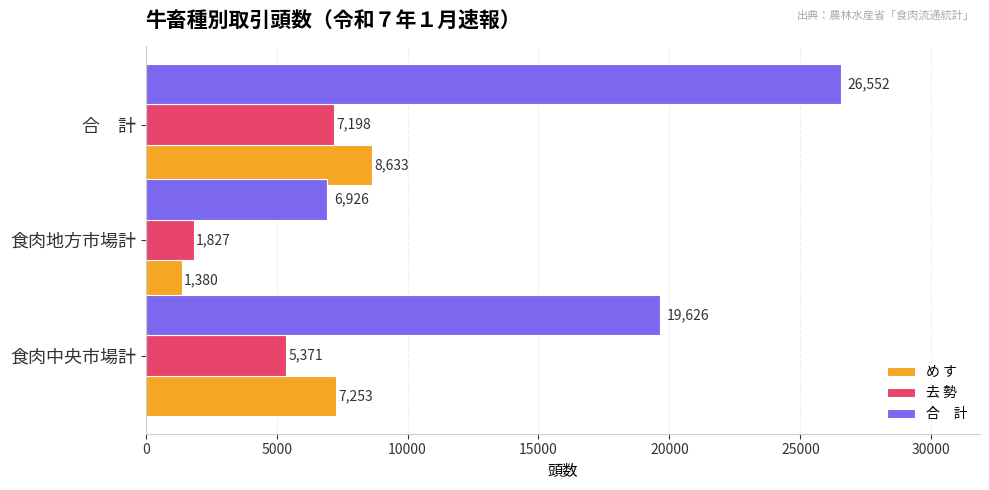

What is the smallest value displayed?

1380